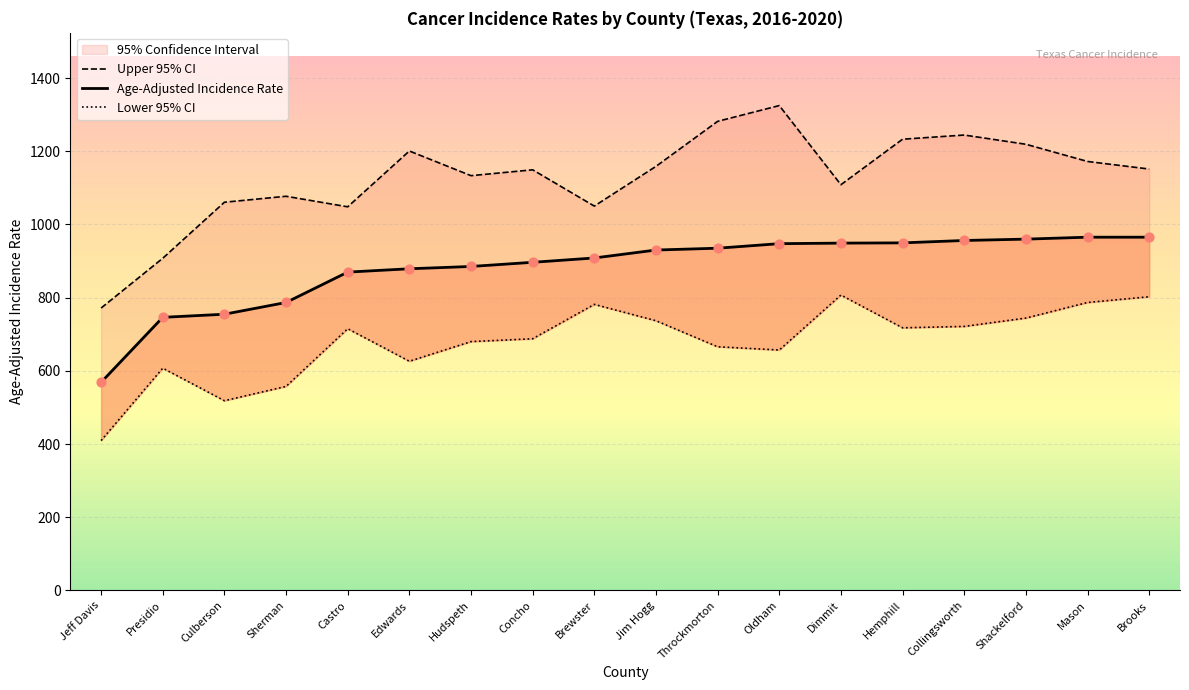

Which series contains the lowest Y value?

Lower 95% CI